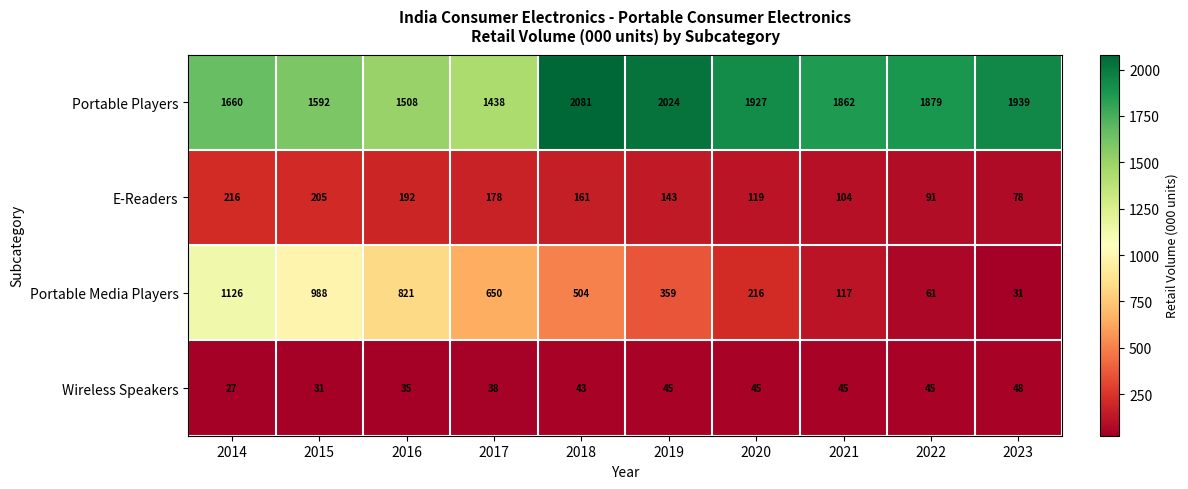

At 2020, list the series in order from smallest to largest.

Wireless Speakers, E-Readers, Portable Media Players, Portable Players